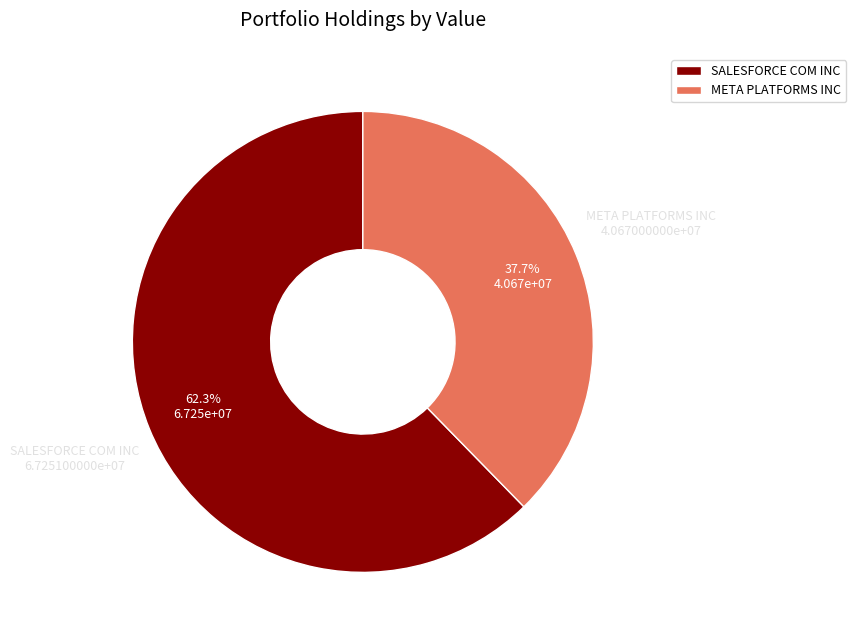

What is the largest slice in the pie chart?

SALESFORCE COM INC